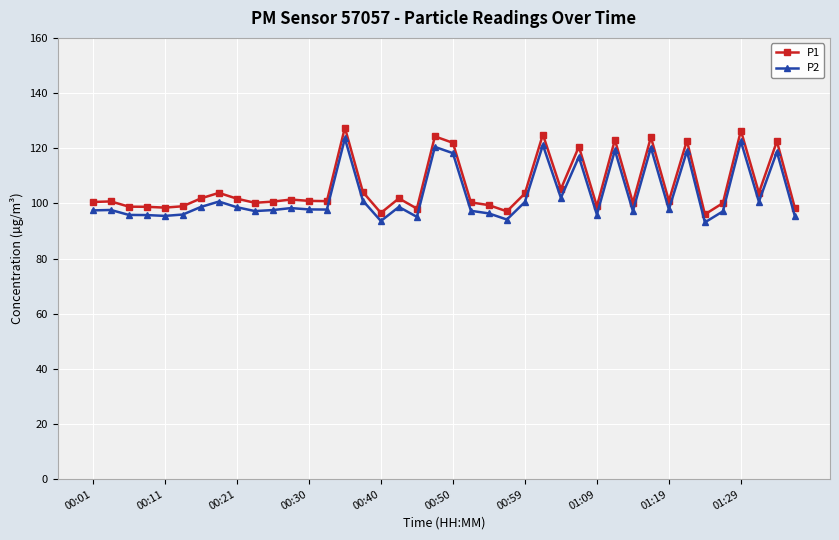

True or false: P1 and P2 cross at least once.

False